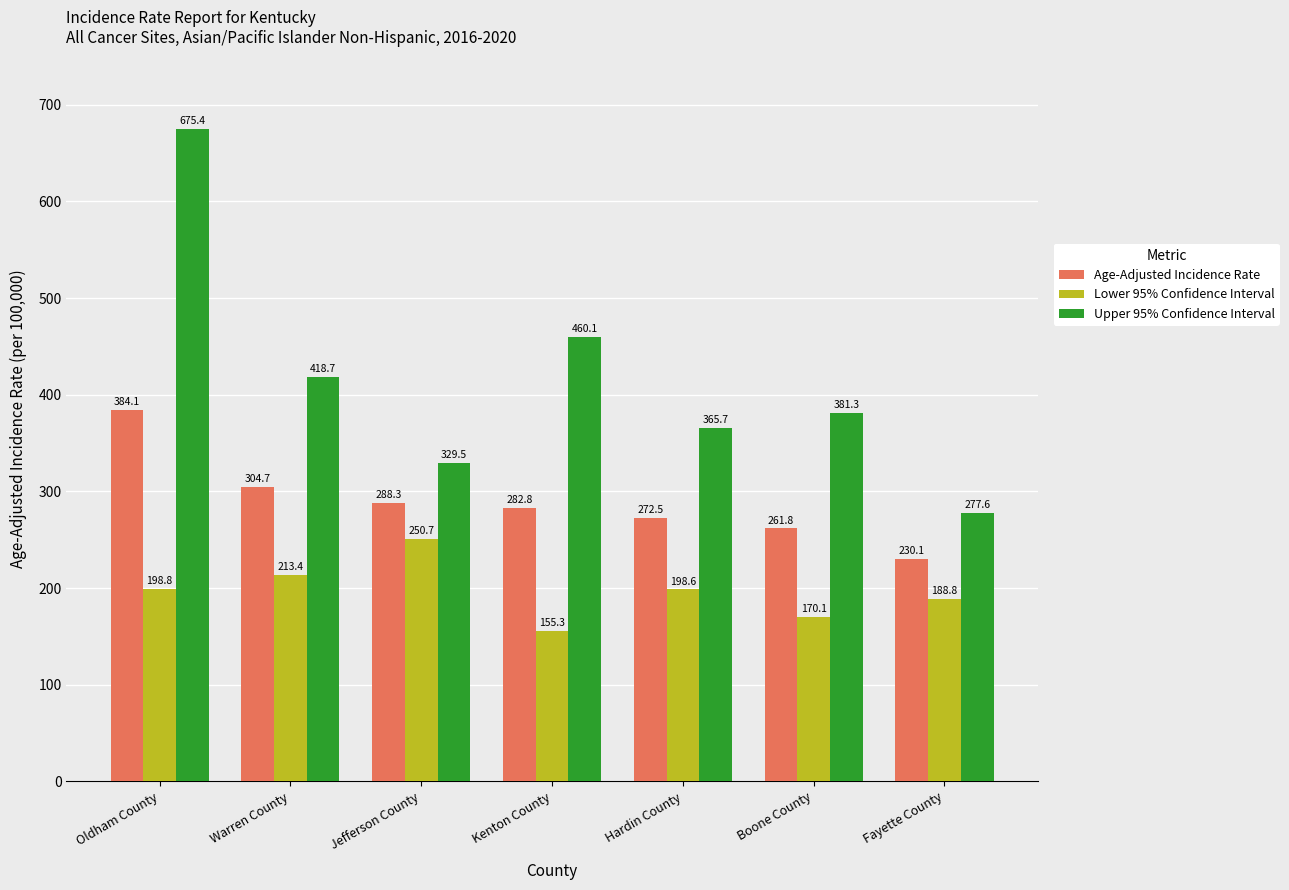

True or false: Upper 95% Confidence Interval has a value of 329.5 at Jefferson County.

True